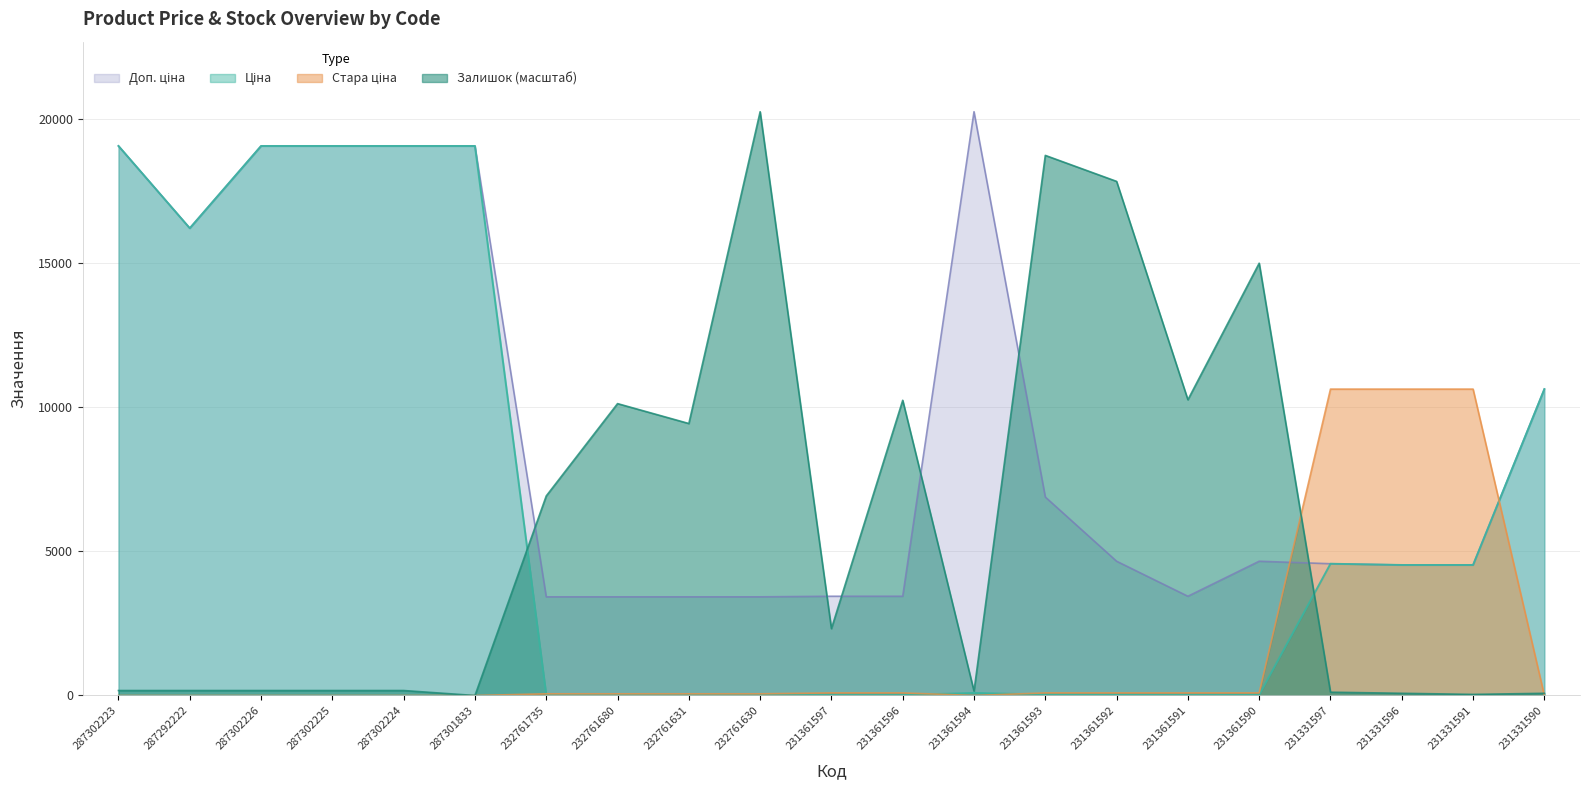

Which series has the widest spread of values?

Залишок (масштаб)